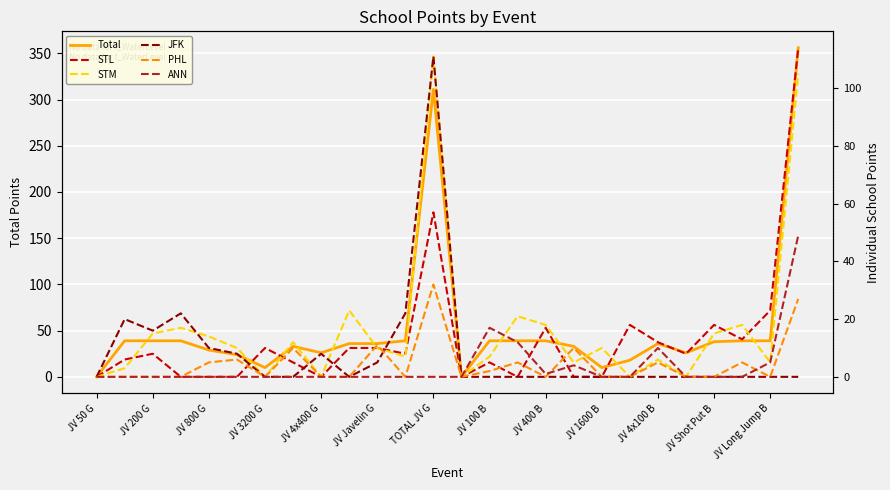

At which label is Total closest to 178?

TOTAL JV G